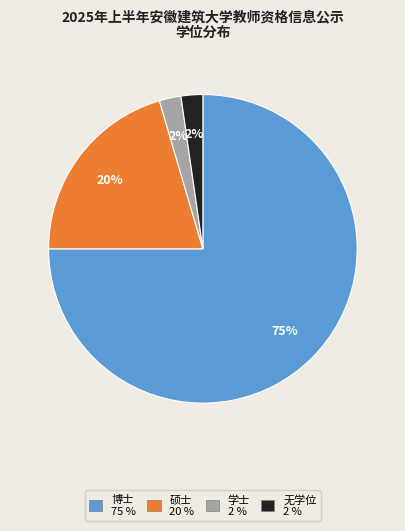

What is the ratio of the value at 学士 to the value at 硕士?

0.1